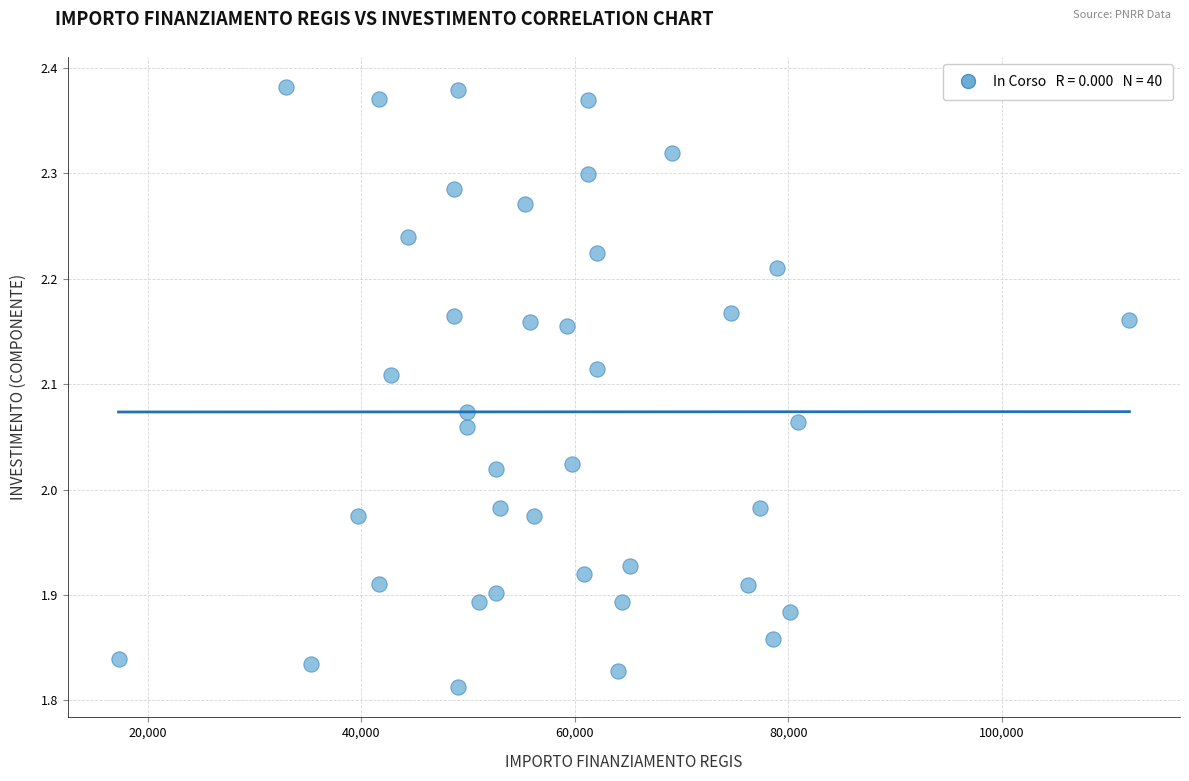

What is the range of Y values (max minus min)?

0.6